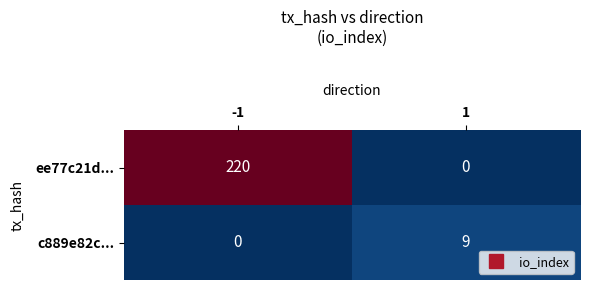

What is the highest value of the c889e82c... series?

9